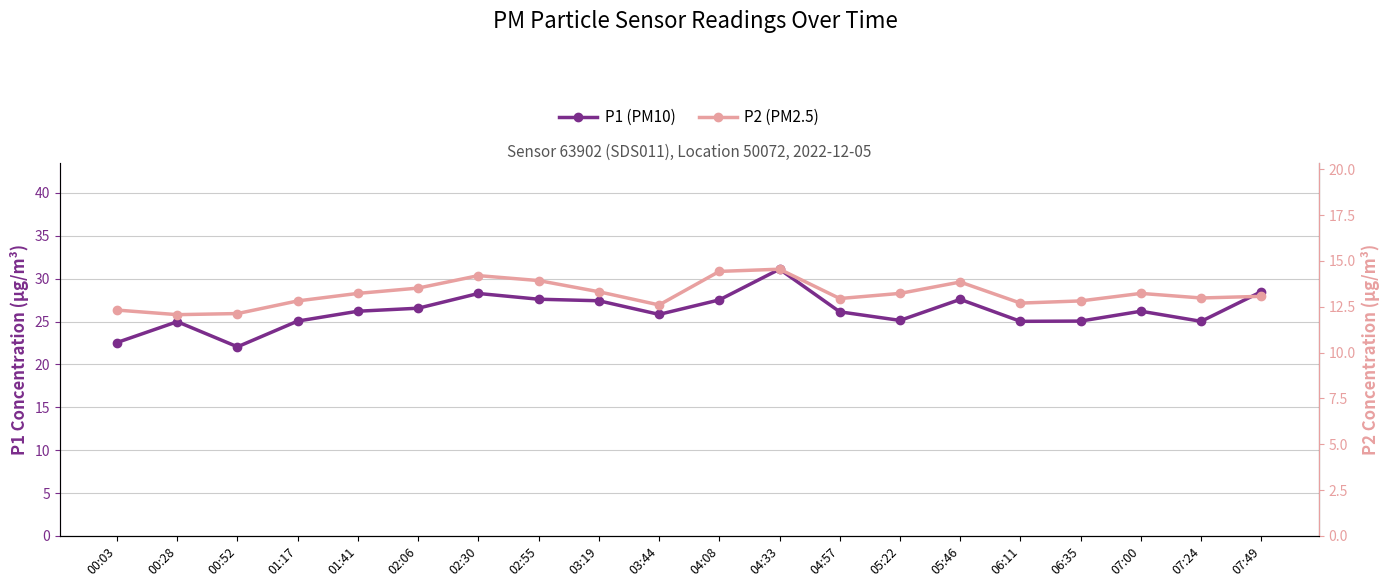

In P1 (PM10), how many points are lower than both neighbors (excluding endpoints)?

5